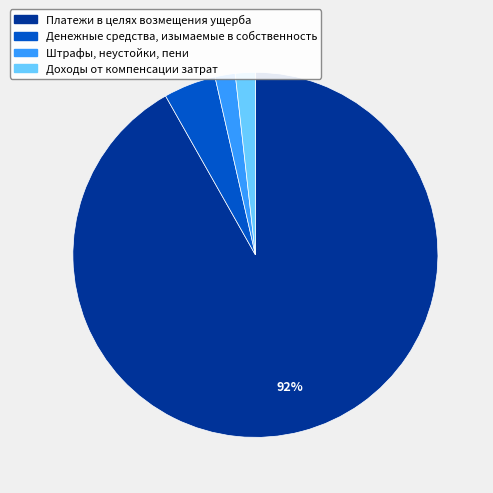

Does Платежи в целях возмещения ущерба represent more than half of the total?

Yes